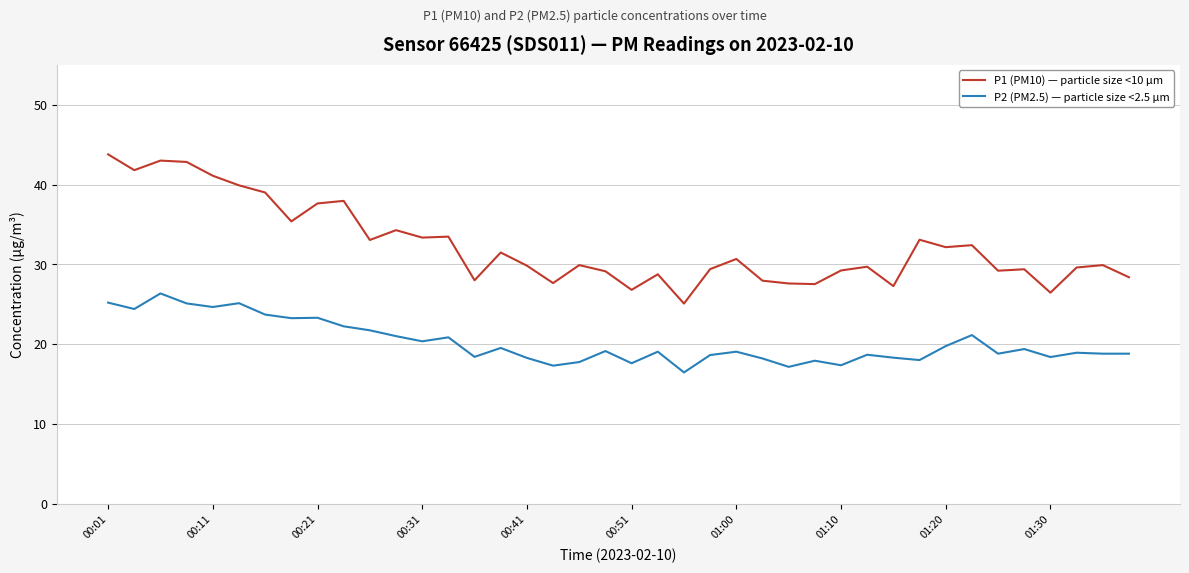

What is the difference between the maximum and minimum values in the P2 (PM2.5) — particle size <2.5 µm series?

9.9